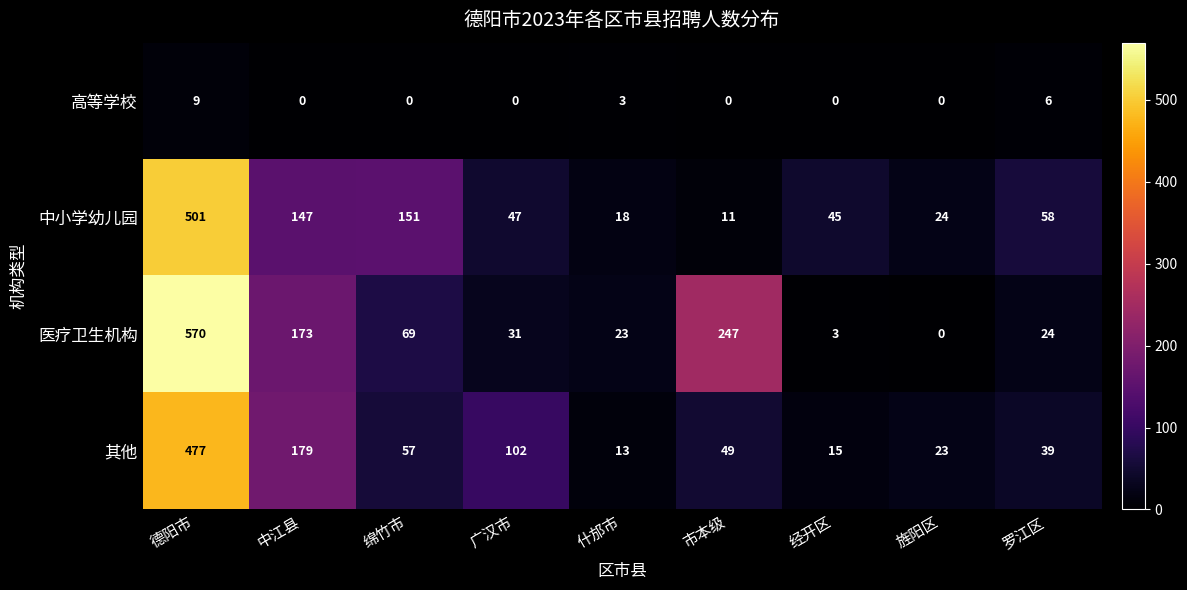

Where is 中小学幼儿园 nearest to the value 256?

绵竹市